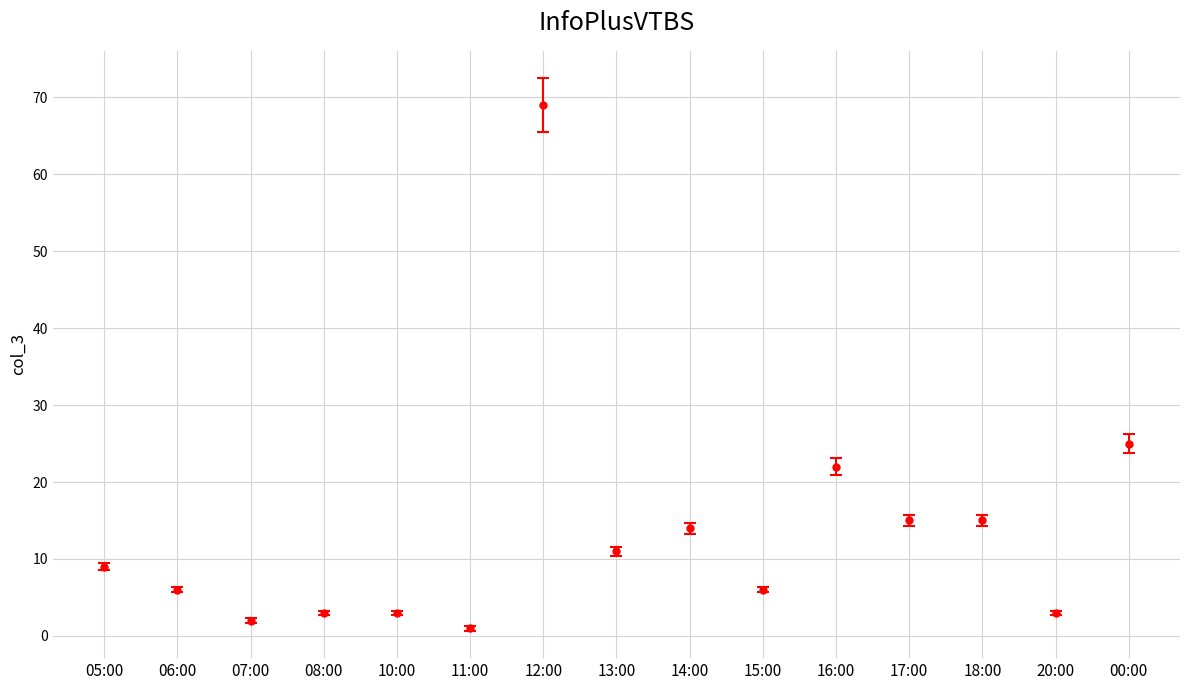

How many series are shown in this chart?

1